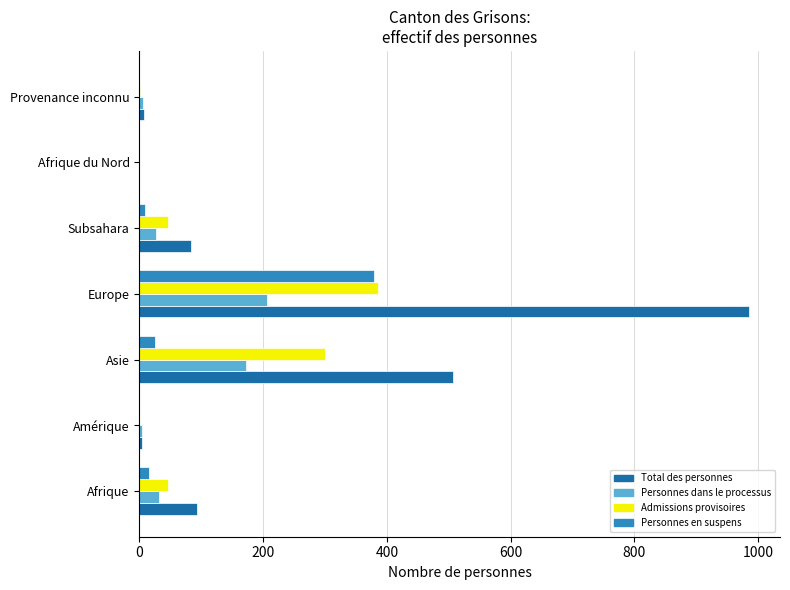

The Personnes en suspens series shows 380 at Europe. True or false?

True